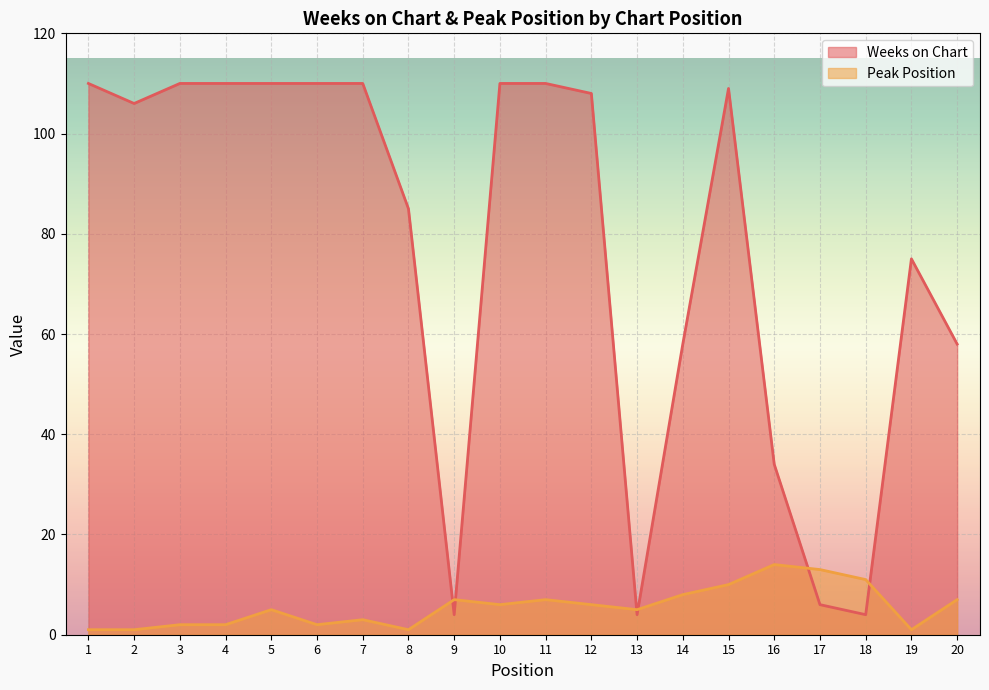

What is the highest value of the Peak Position series?

14